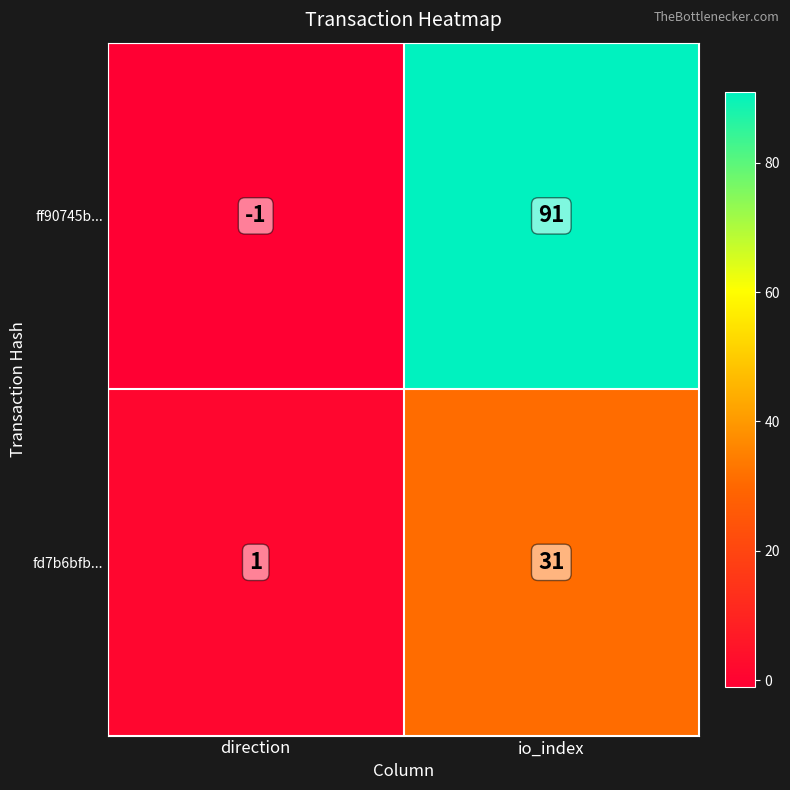

The value of fd7b6bfb... at io_index is 31. True or false?

True